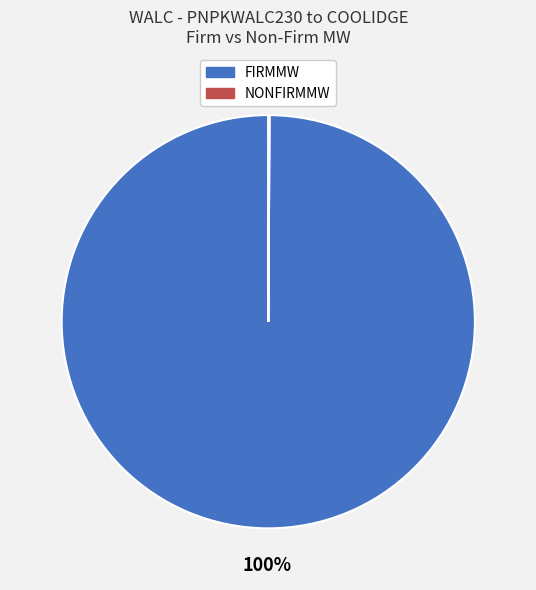

True or false: FIRMMW accounts for 100% of the total.

True